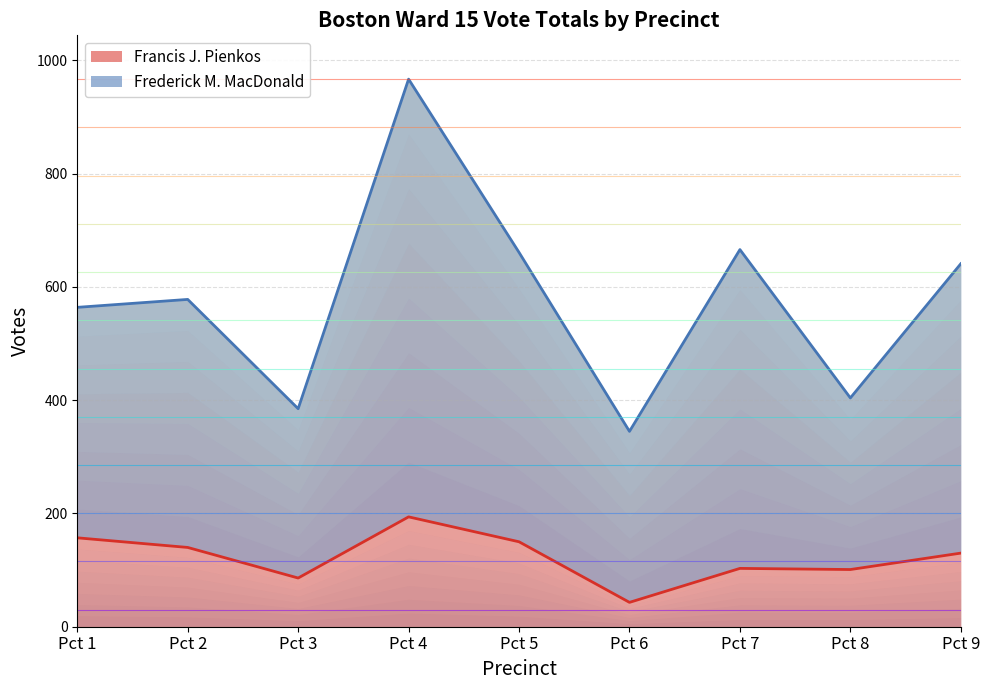

How many values in the Francis J. Pienkos series are below 130?

4